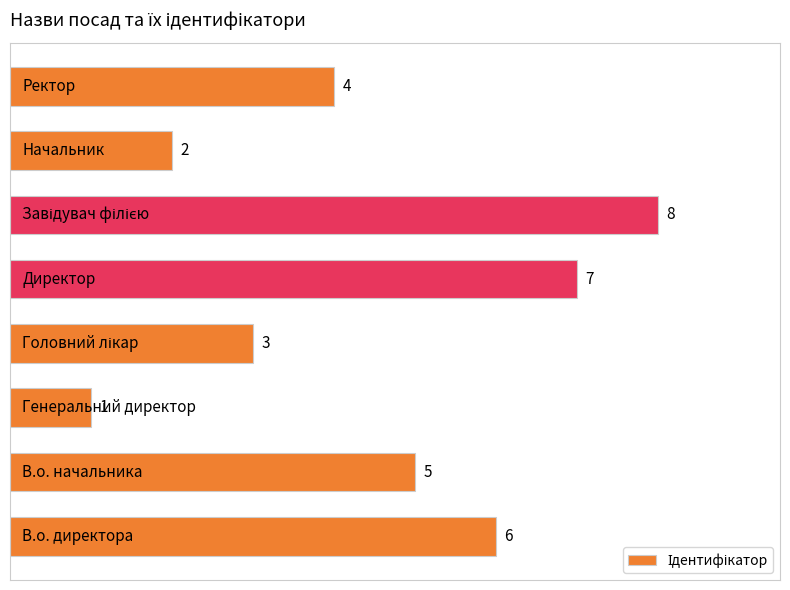

How many values are between 3 and 7?

5